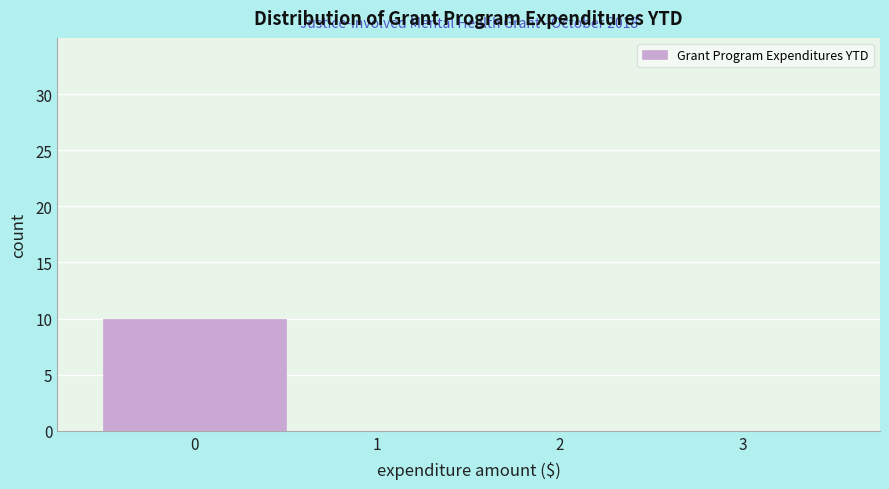

Which range on the x-axis has the tallest bar?

-0.5 to 0.5